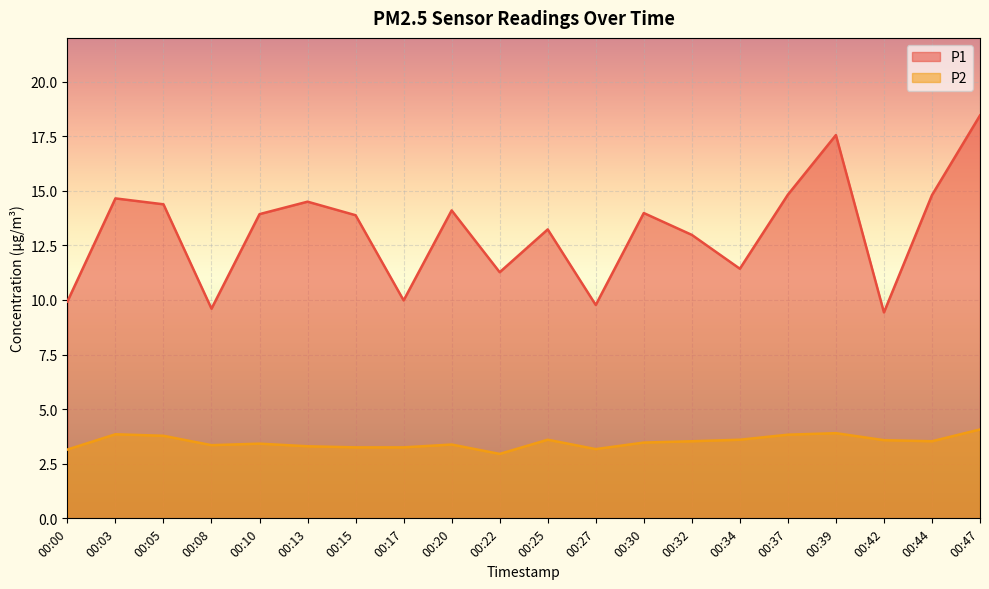

What is the value of the P2 point at the 14th from the left?

3.5